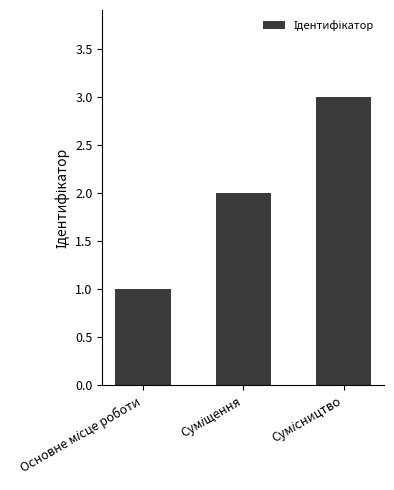

How many distinct data groups are displayed?

1